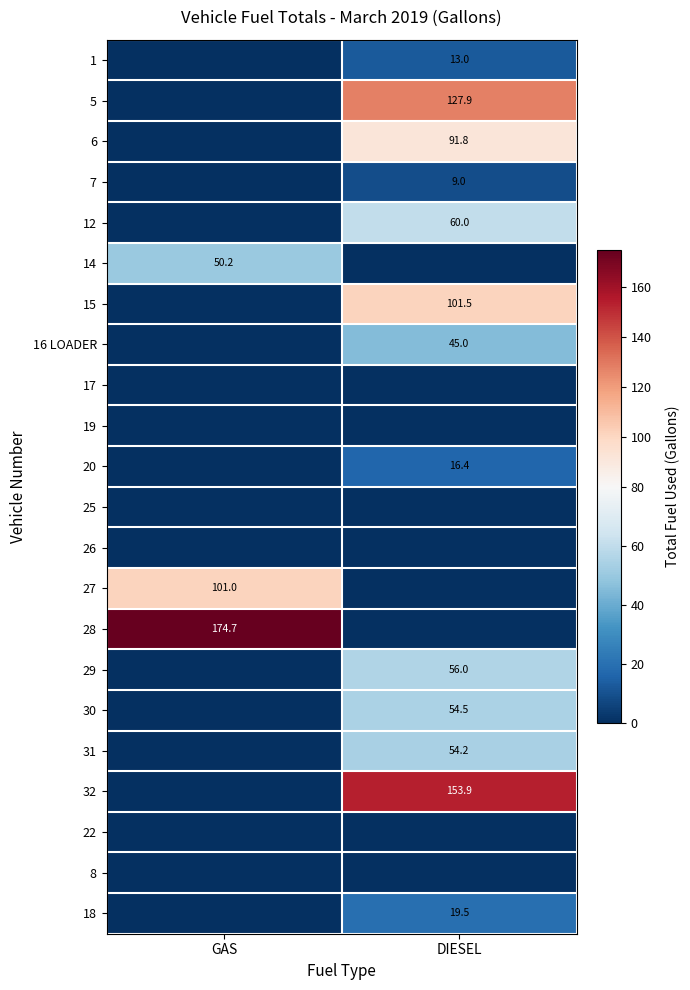

What is the difference between the highest and lowest values at GAS?

174.7